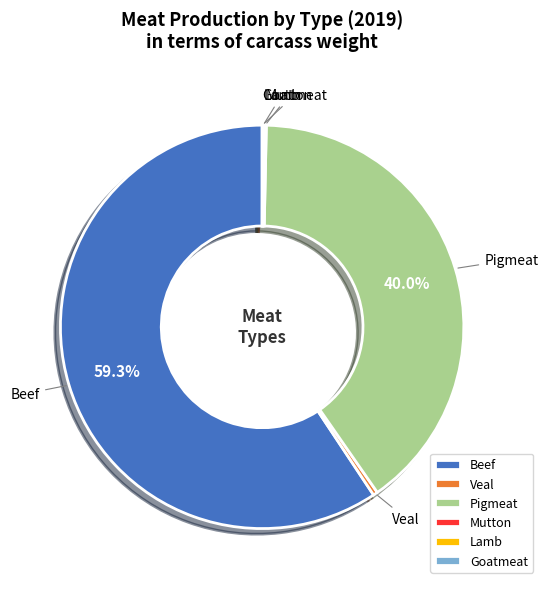

Does any single category account for the majority?

Yes